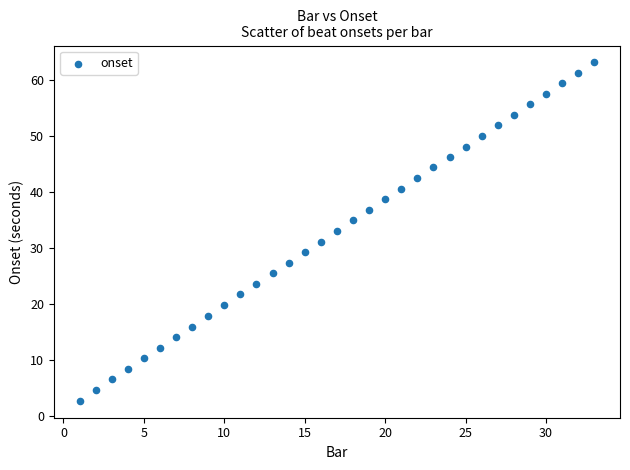

What is the range of Y values (max minus min)?

60.4